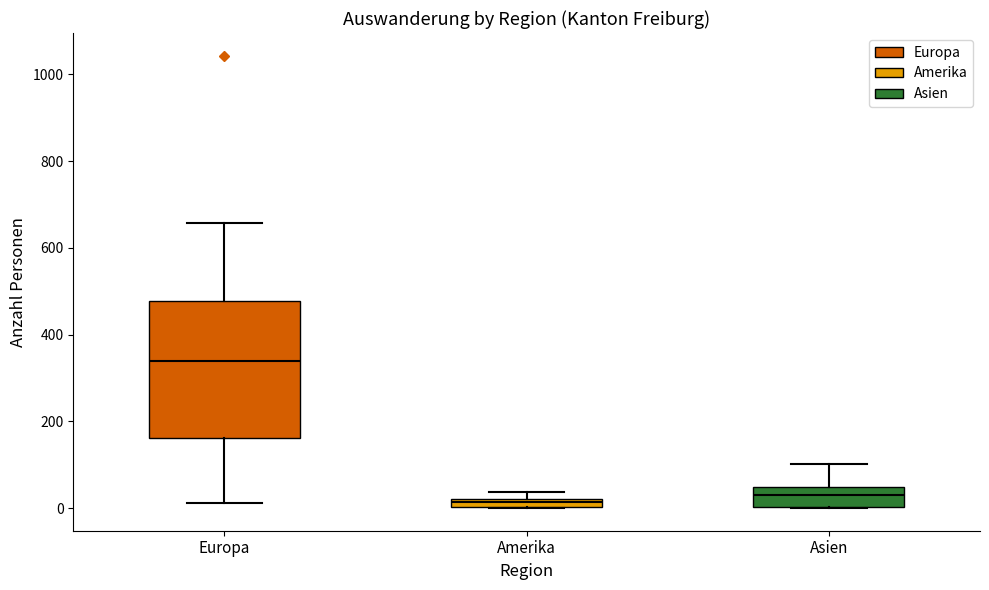

Which box has the highest median line?

Europa